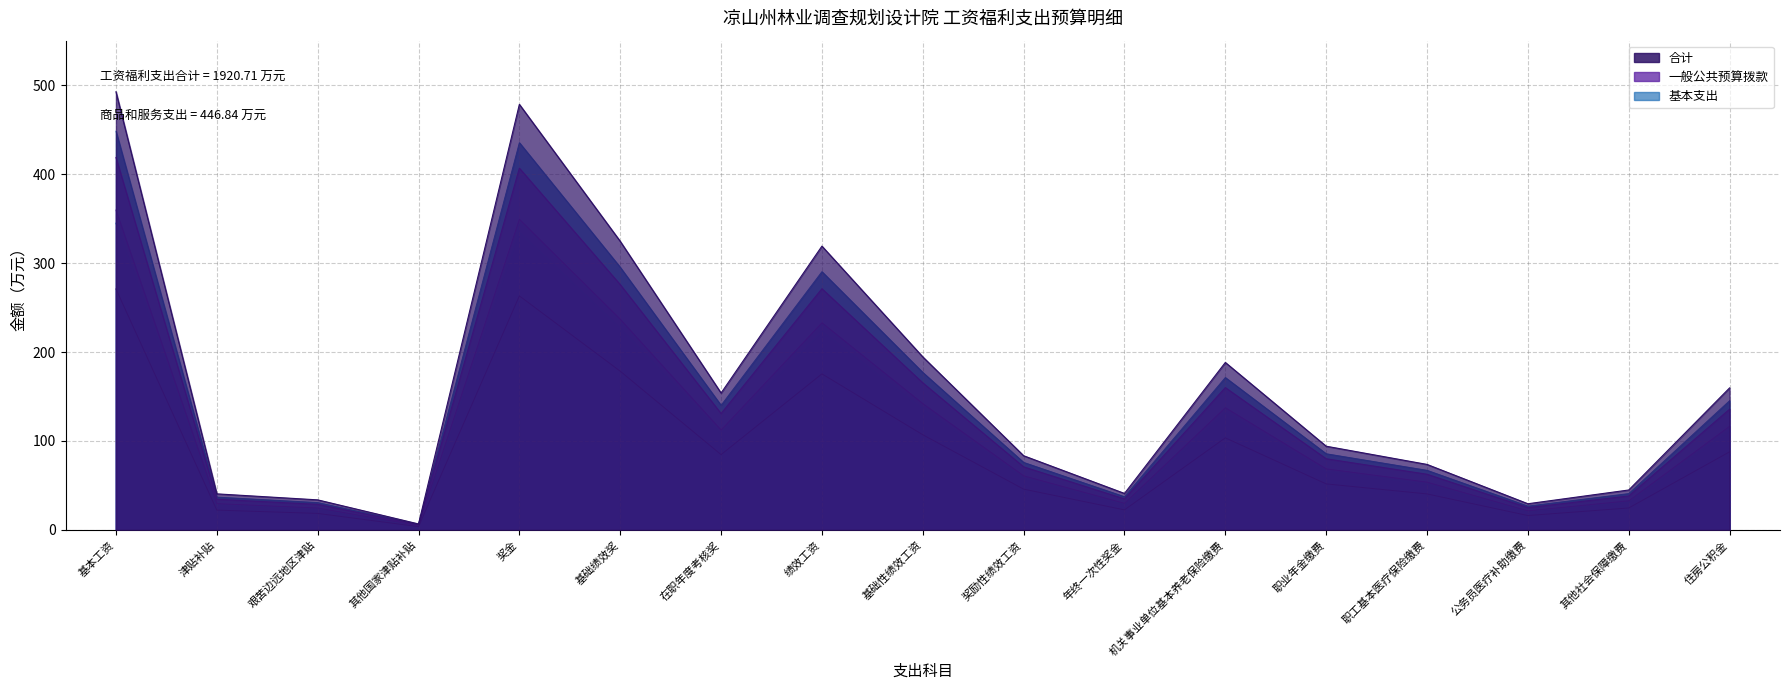

Reading left to right, transcribe all the data shown in this chart.

合计: 359.6	29.6	24.7	4.9	349.2	236.9	112.4	232.9	142.0	60.9	30.0	137.4	68.7	53.8	21.5	32.8	116.6
一般公共预算拨款: 448.3	36.9	30.8	6.1	435.3	295.3	140.1	290.3	177.0	75.9	37.4	171.3	85.7	67.0	26.8	40.9	145.3
基本支出: 492.6	40.6	33.8	6.8	478.4	324.5	153.9	319.0	194.6	83.4	41.0	188.3	94.1	73.7	29.5	44.9	159.7